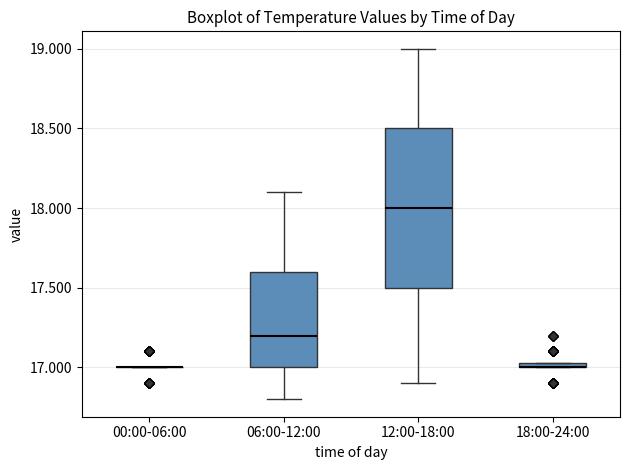

Where does the median line of the box for 06:00-12:00 sit on the y-axis? The values are not printed on the chart, so give them approximately, as read against the axis.

17.20